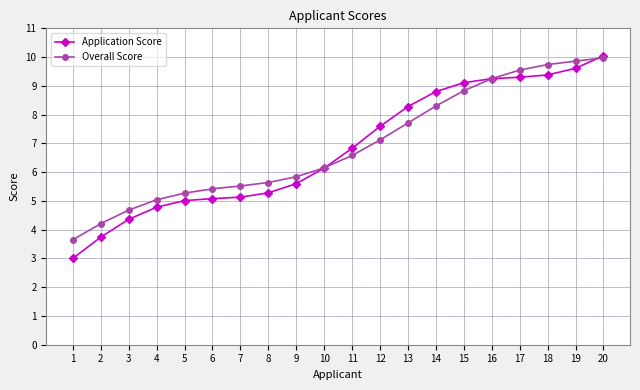

At which label does Application Score first exceed 6?

10